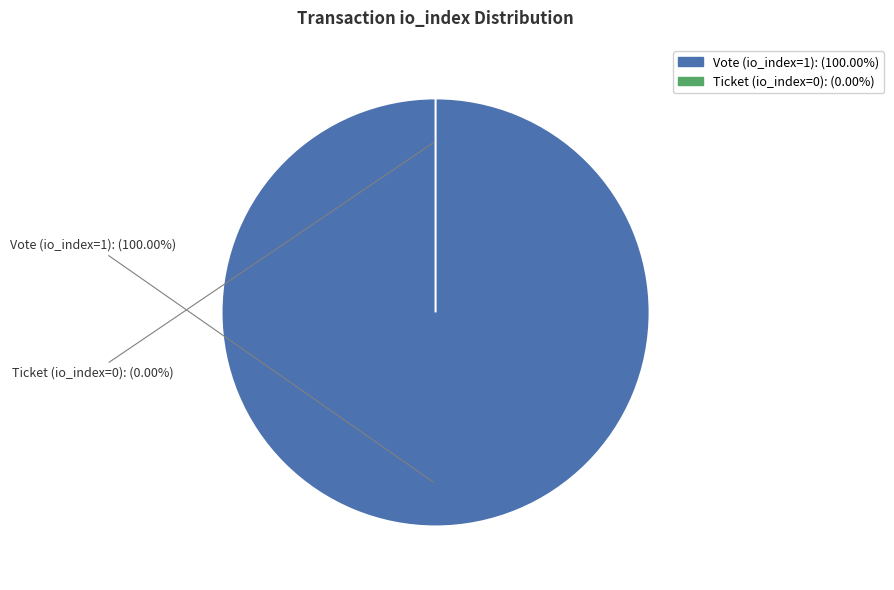

Is the sum of Ticket (io_index=0) and Vote (io_index=1) greater than half?

Yes